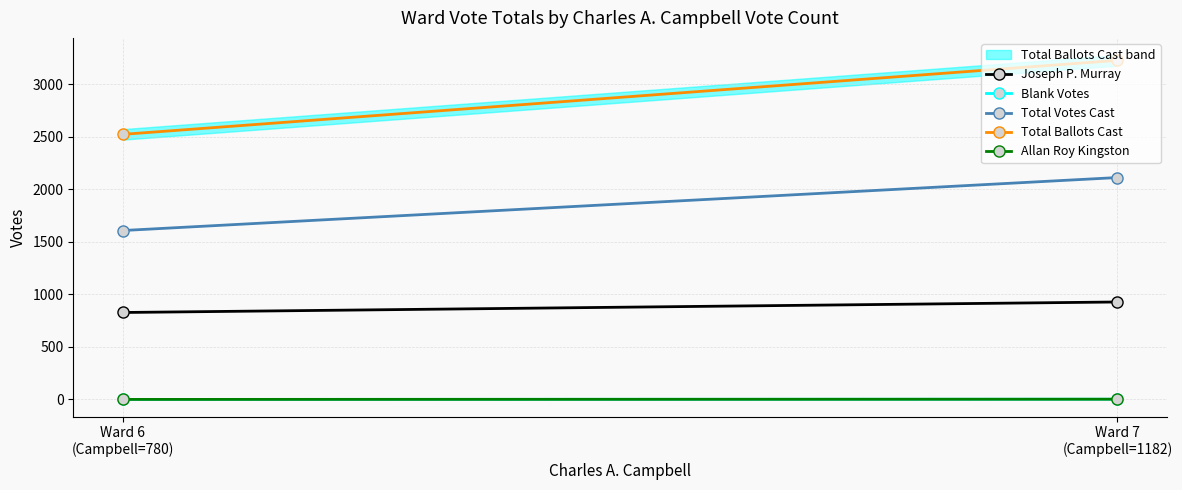

What is the spread (max minus min) of values at Ward 6
(Campbell=780)?

2522